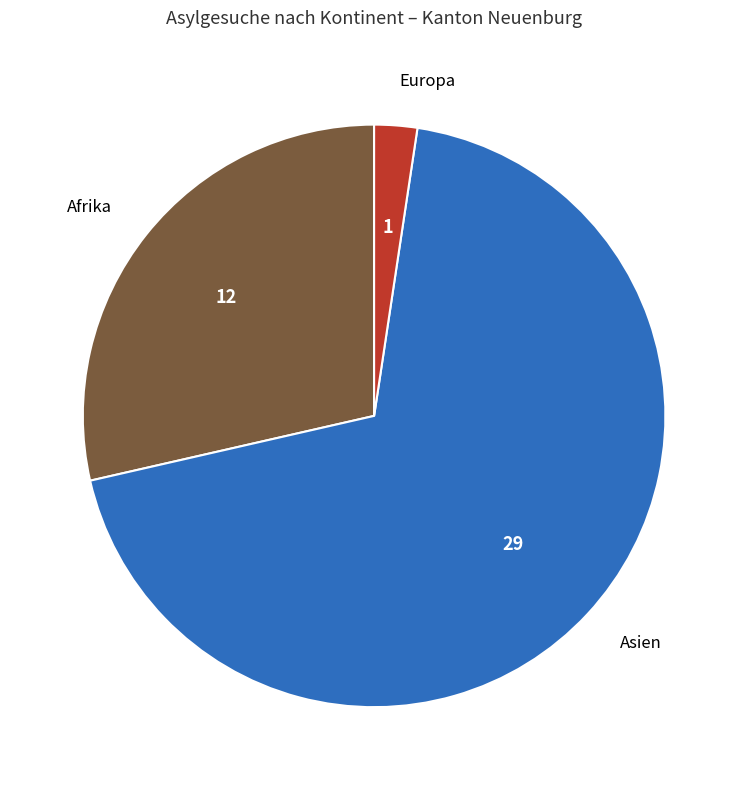

Is there any slice that represents more than half of the pie?

Yes